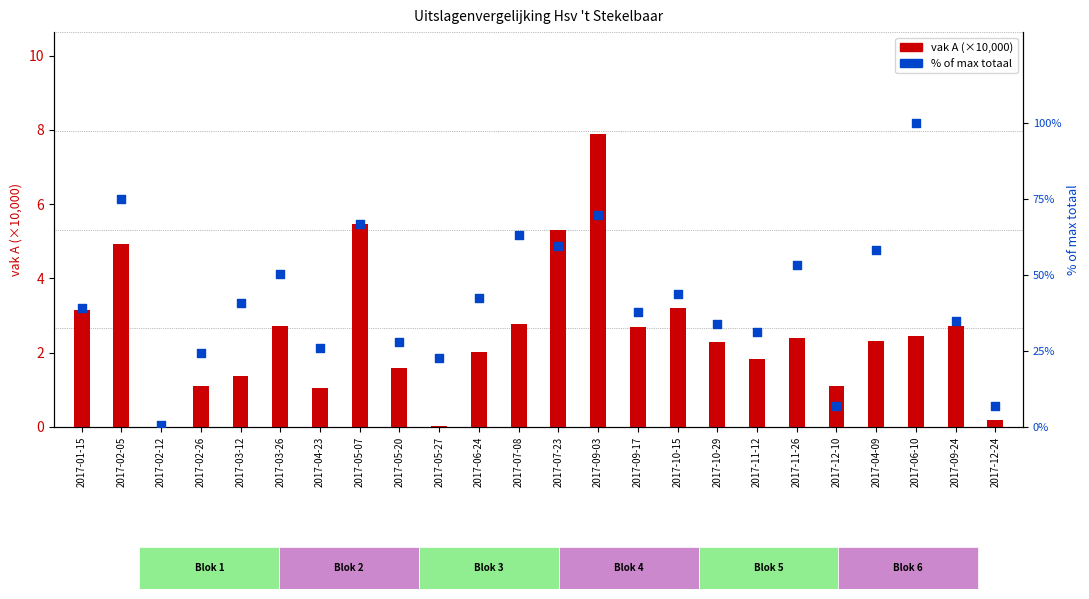

What are all the series names shown in the legend?

vak A (x10k), % of max totaal